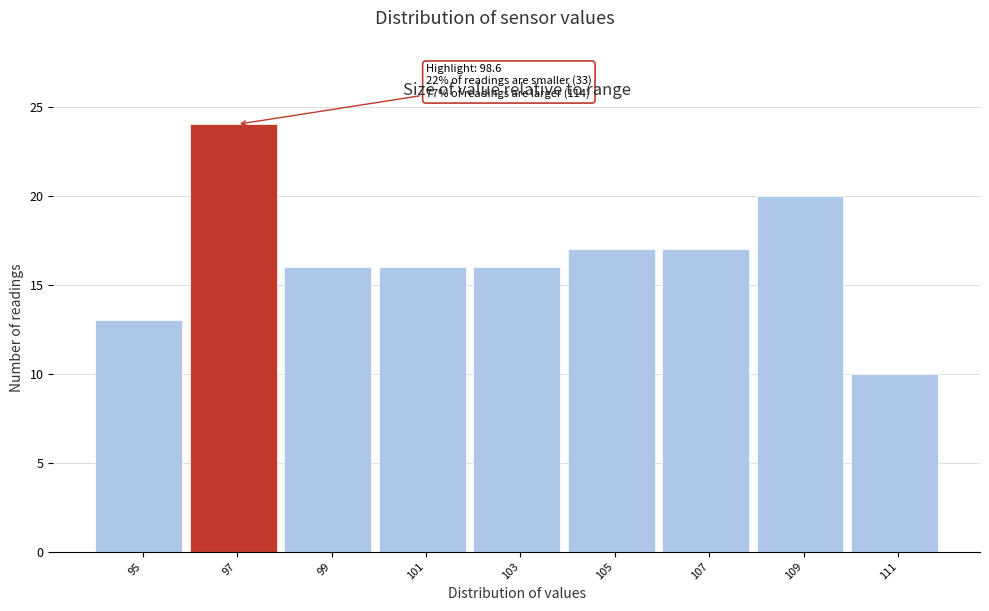

Reading left to right, what are all the values shown in this chart?

13	24	16	16	16	17	17	20	10